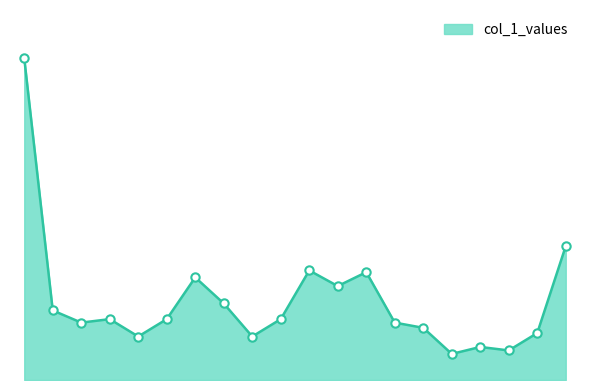

Is this an area chart (filled region under the line)?

Yes